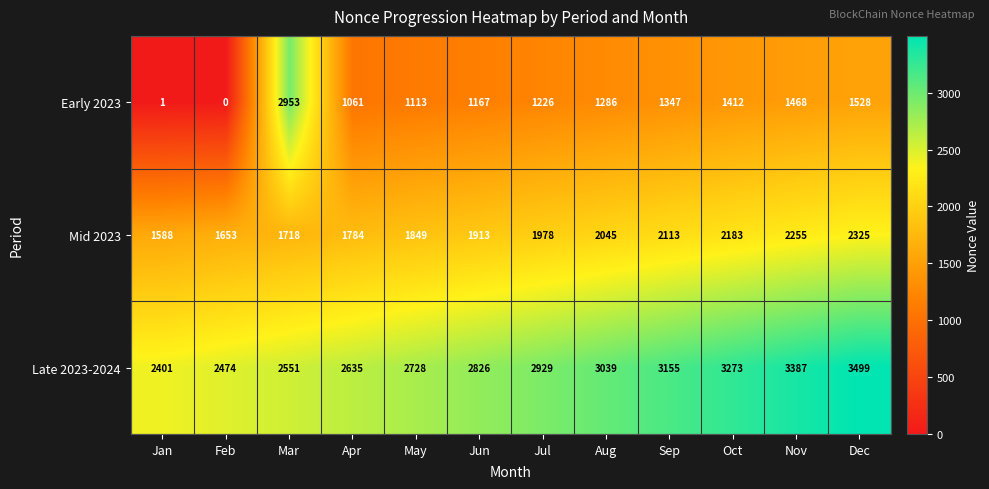

The value of Early 2023 at May is 1659. True or false?

False